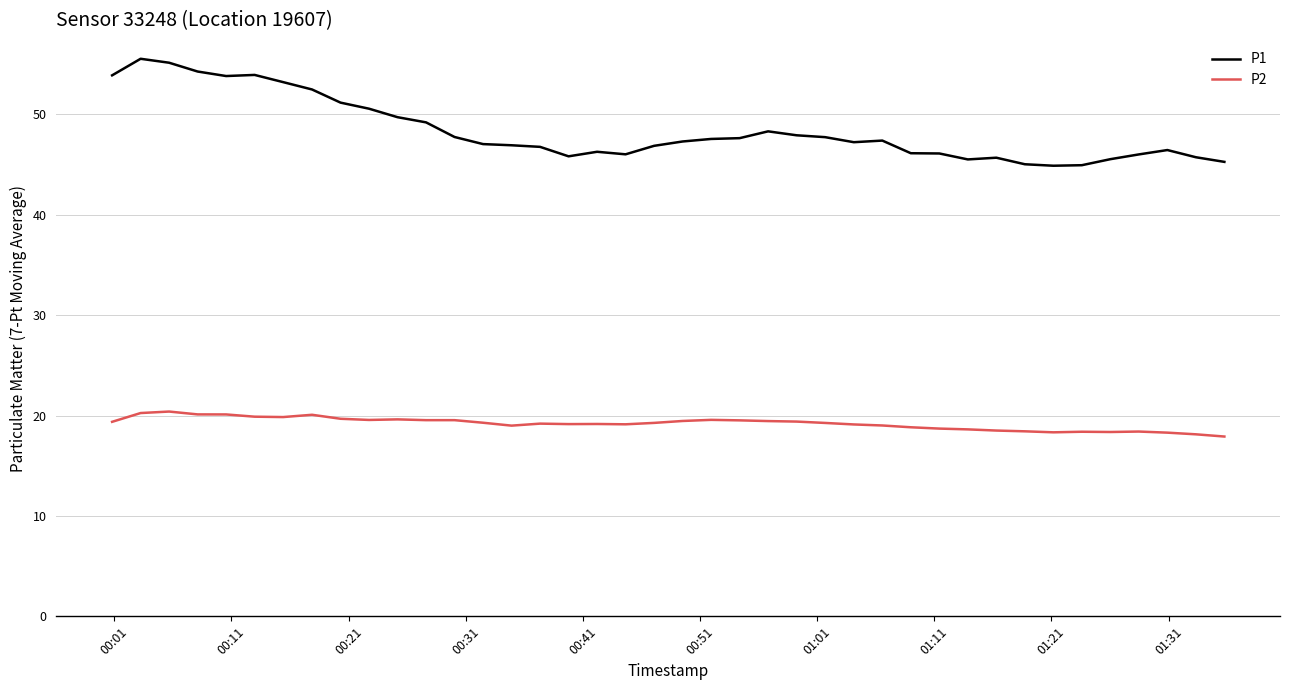

List the series in order of their overall mean, lowest first.

P2, P1